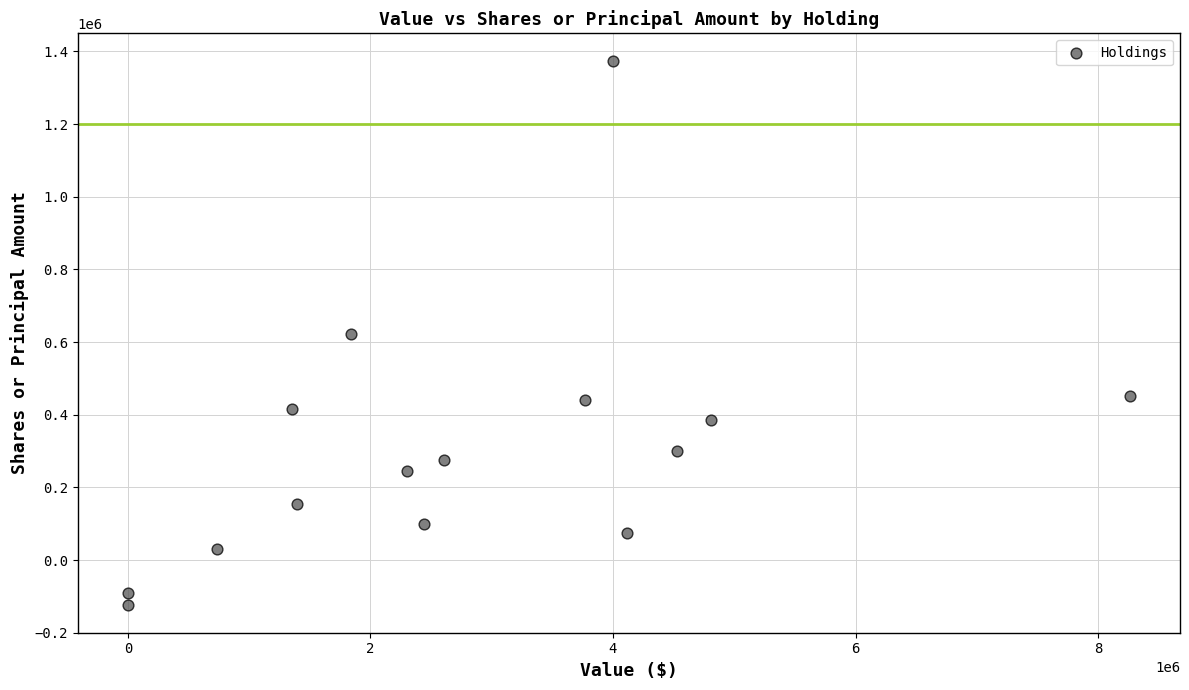

What is the range of Y values (max minus min)?

1500000